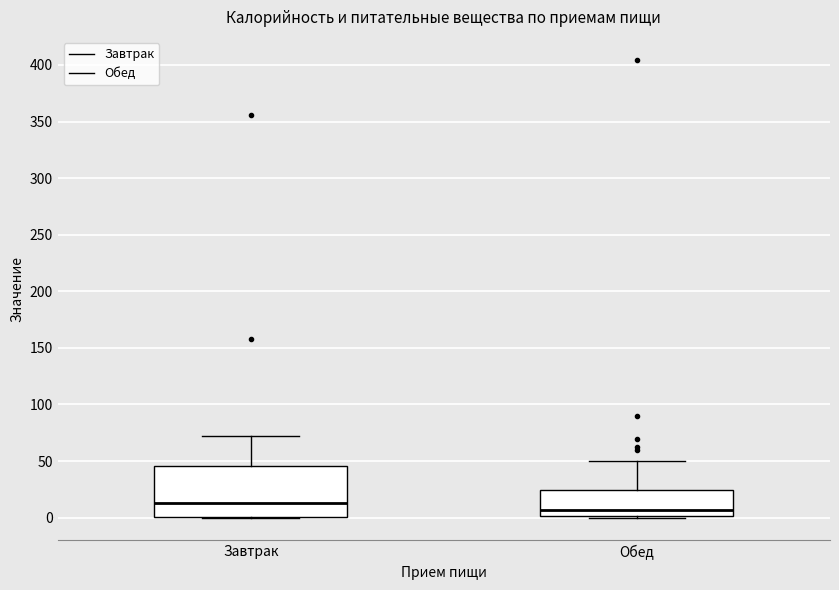

Which box has the highest median line?

Завтрак